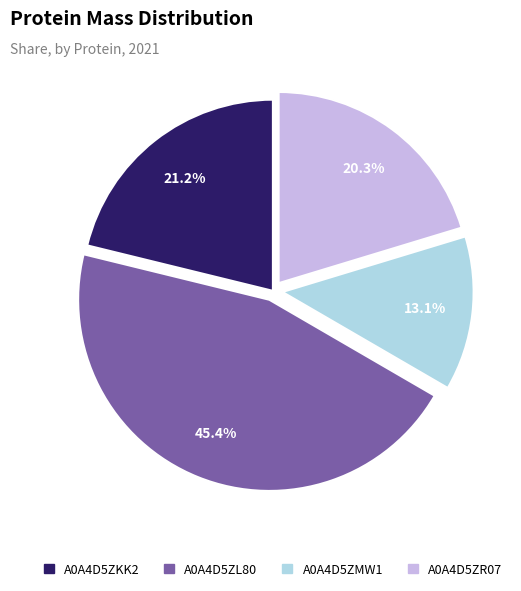

True or false: A0A4D5ZR07 accounts for 20% of the total.

True